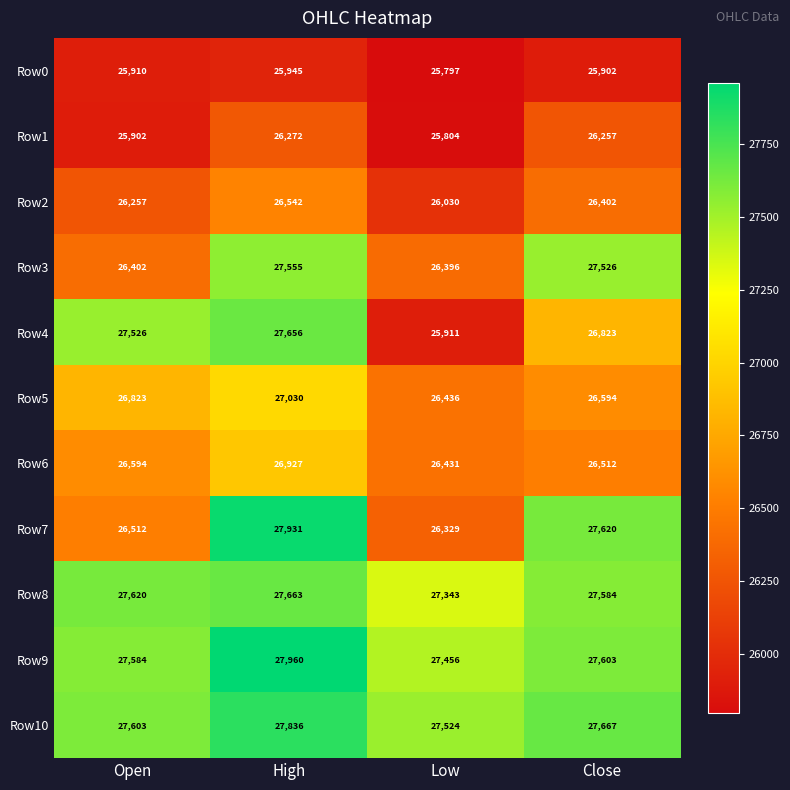

What is the smallest value displayed?

25797